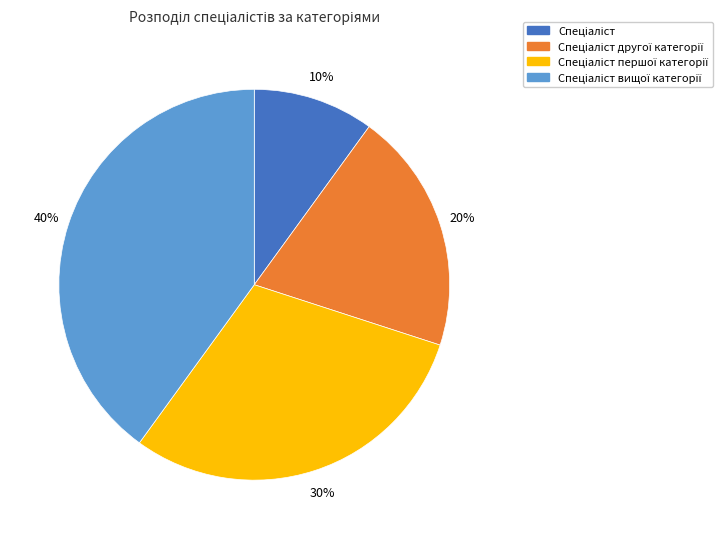

Is there any slice that represents more than half of the pie?

No